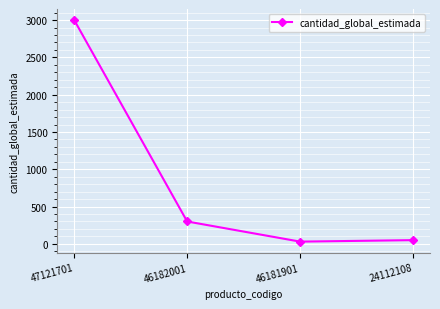

The value at 47121701 is 4795. True or false?

False